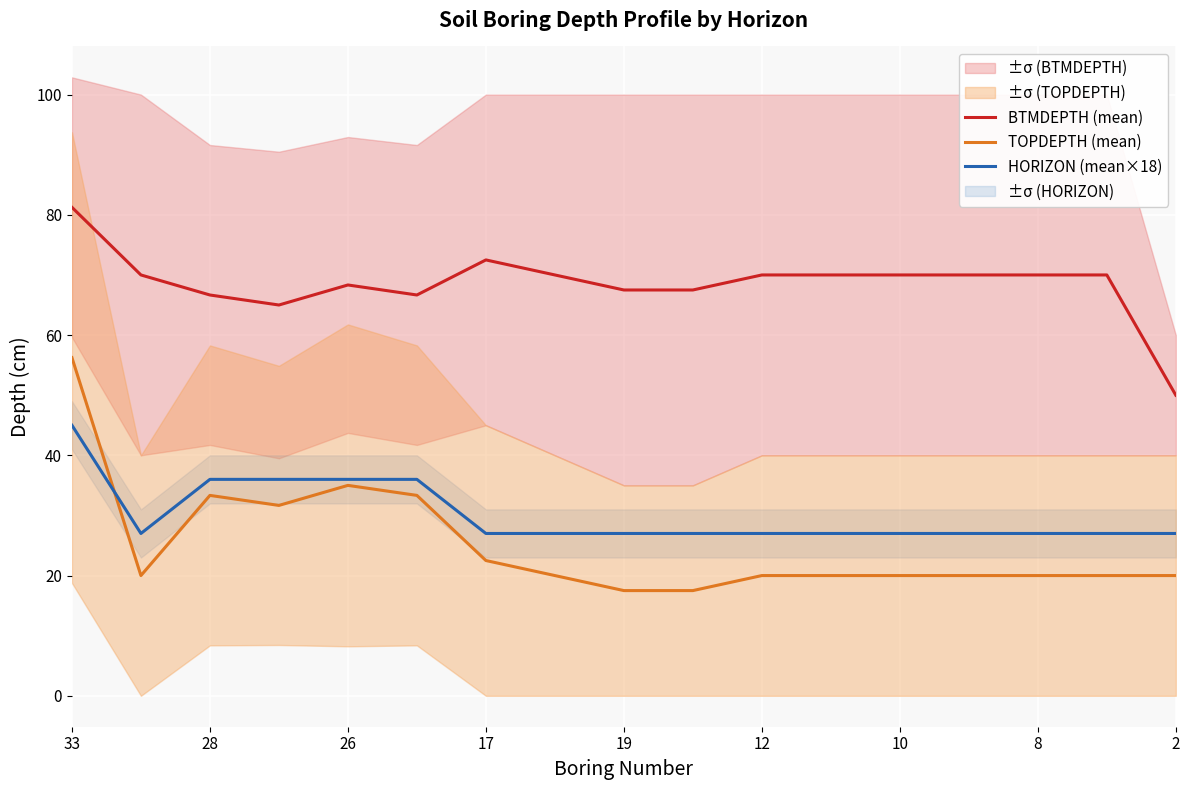

At which category is the sum across all series the highest?

33